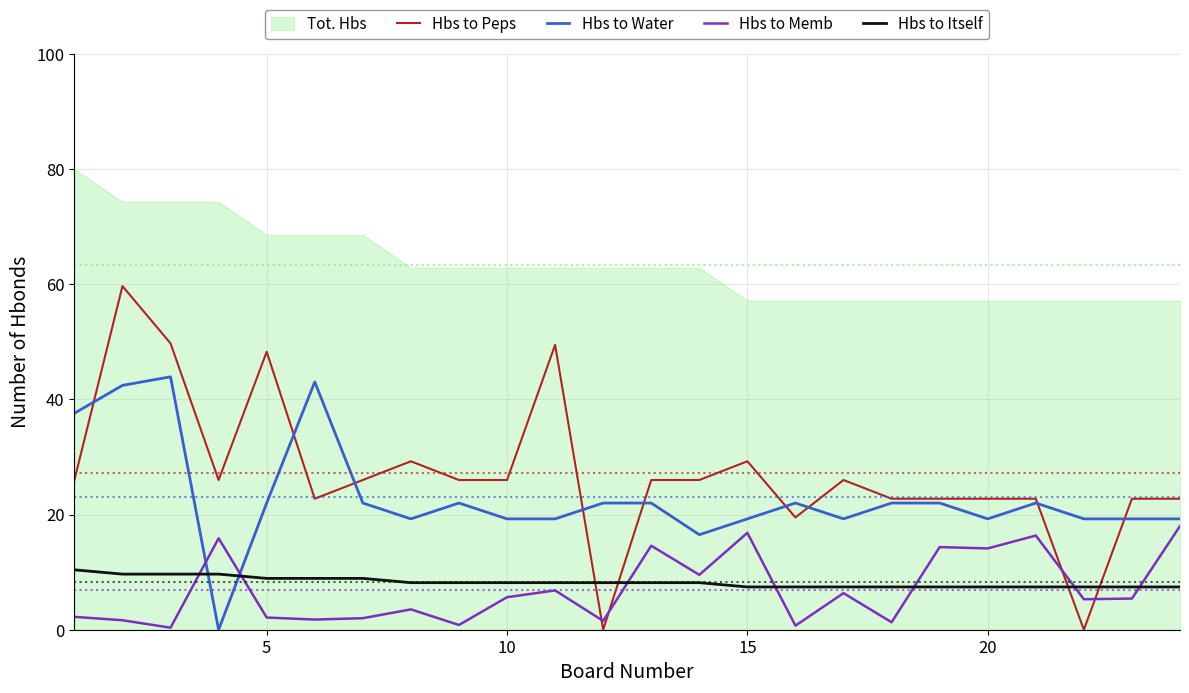

In Hbs to Water, how many points are higher than both neighbors (excluding endpoints)?

5